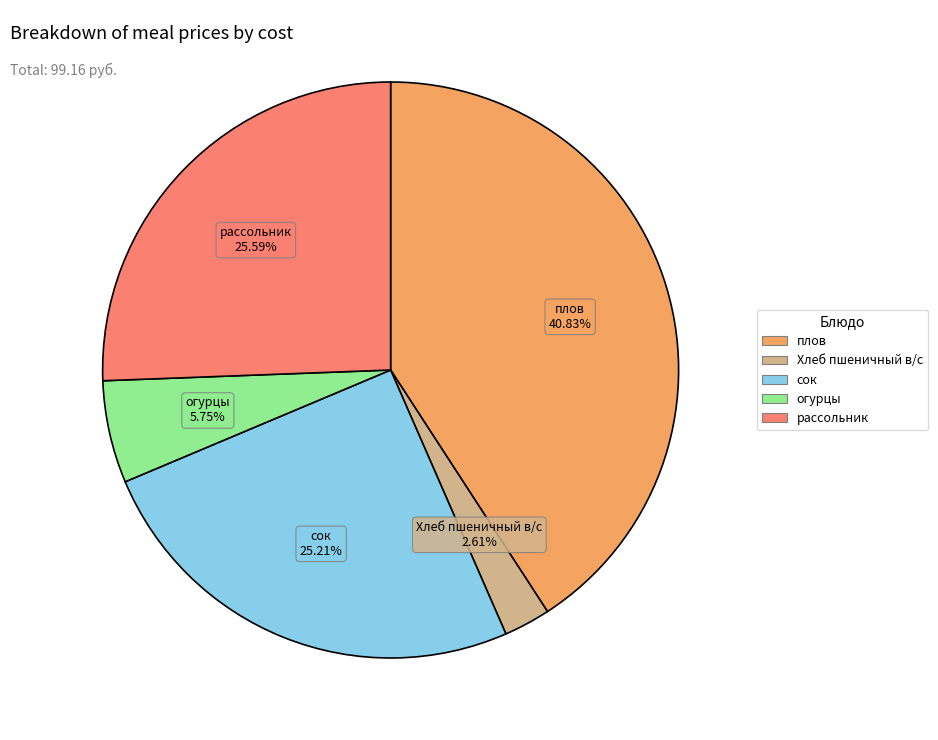

Is there a majority slice in this chart?

No